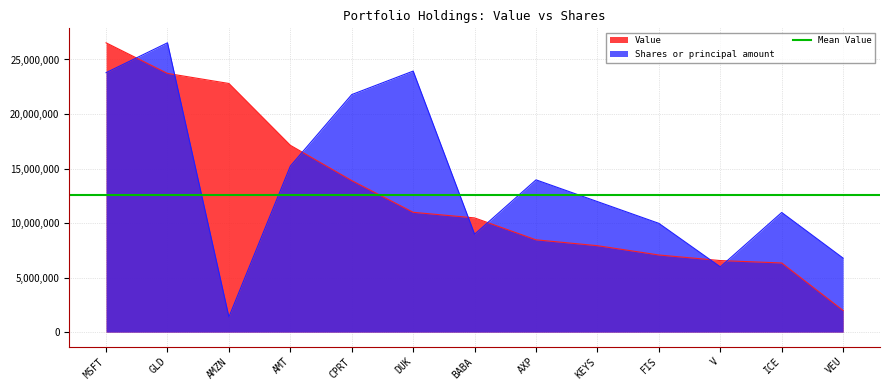

True or false: Shares or principal amount and Value intersect in this chart.

True